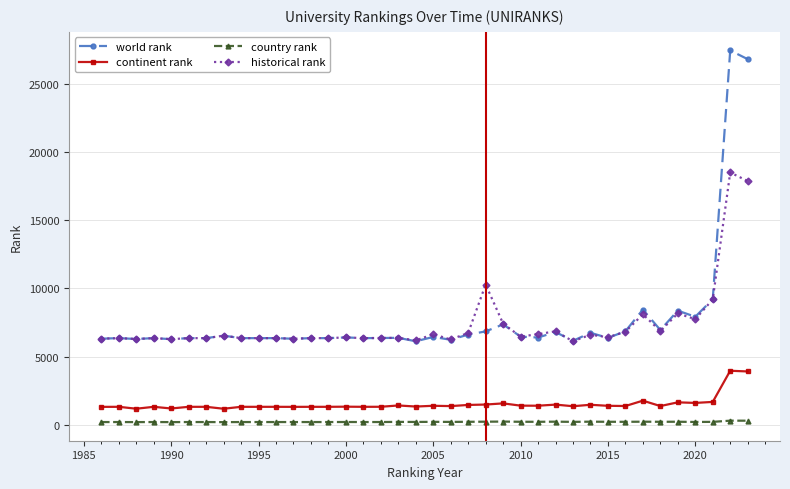

What is the maximum value for continent rank?

3955